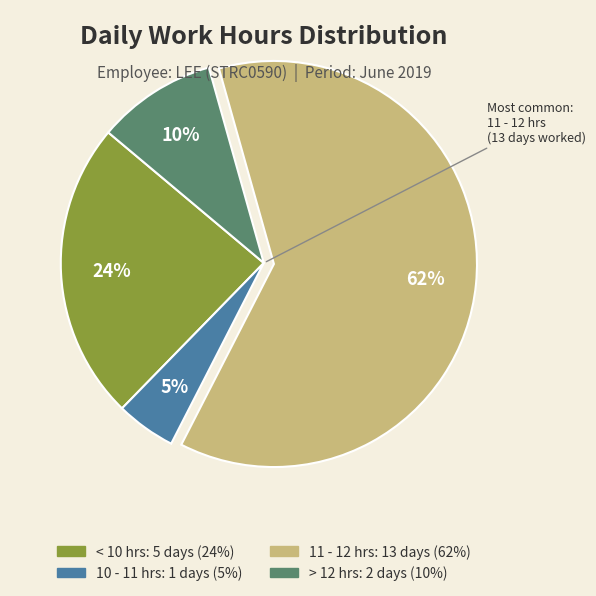

To the nearest percent, what is the average slice percentage?

25%